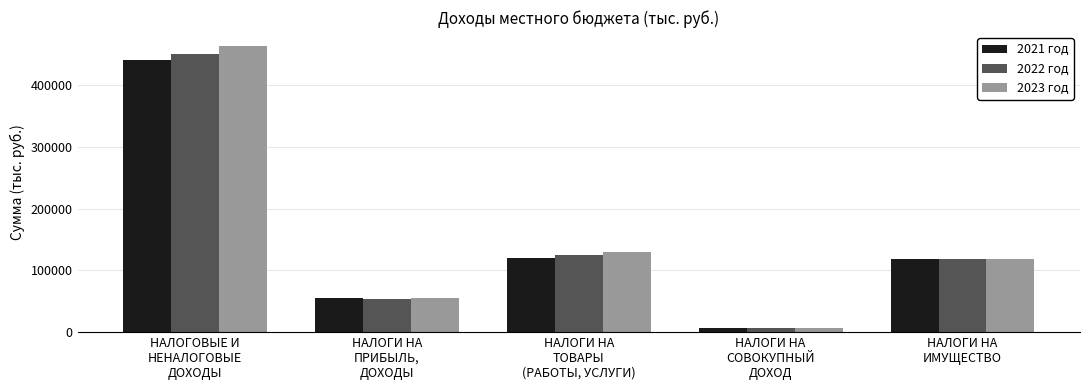

What is the value of the 2023 год bar at the 3rd from the left?

129477.0